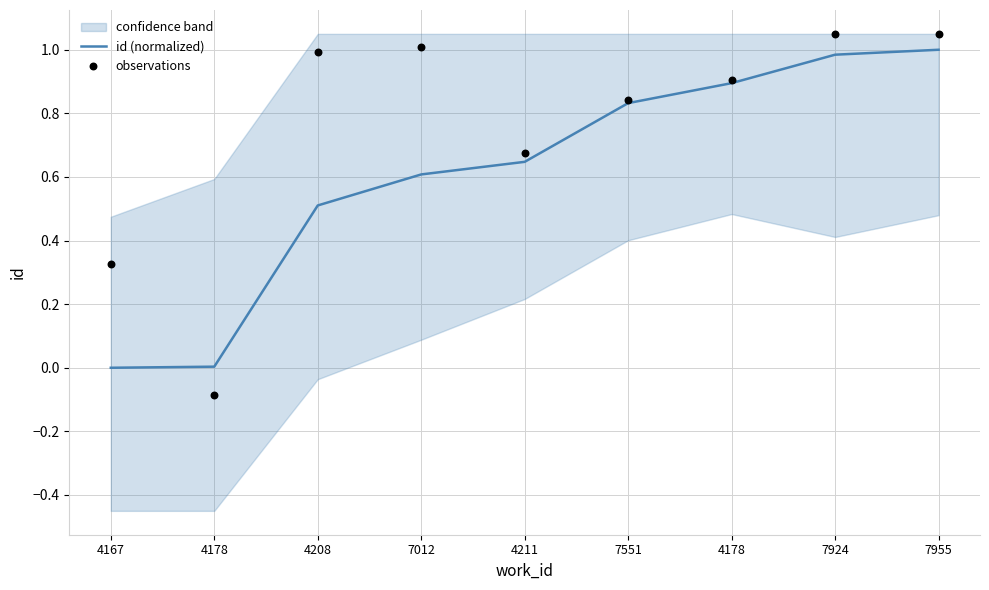

What are all the series names shown in the legend?

id (normalized), observations